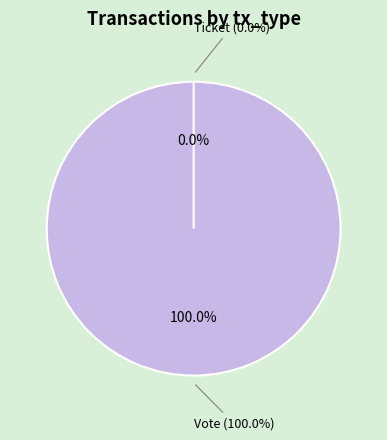

Which has a higher value, Ticket (io_index=0) or Vote (io_index=1)?

Vote (io_index=1)